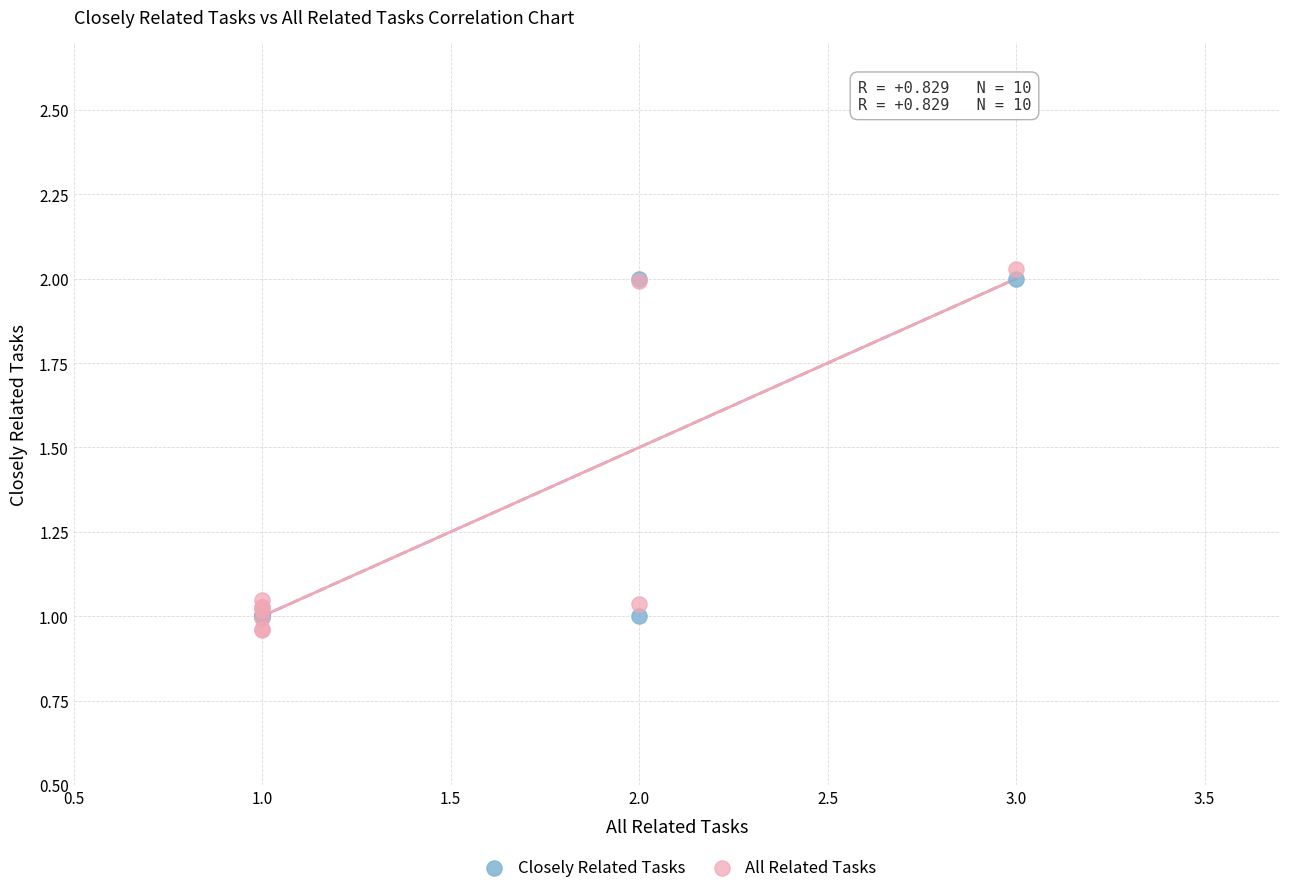

Which series has the largest Y range (max minus min)?

All Related Tasks